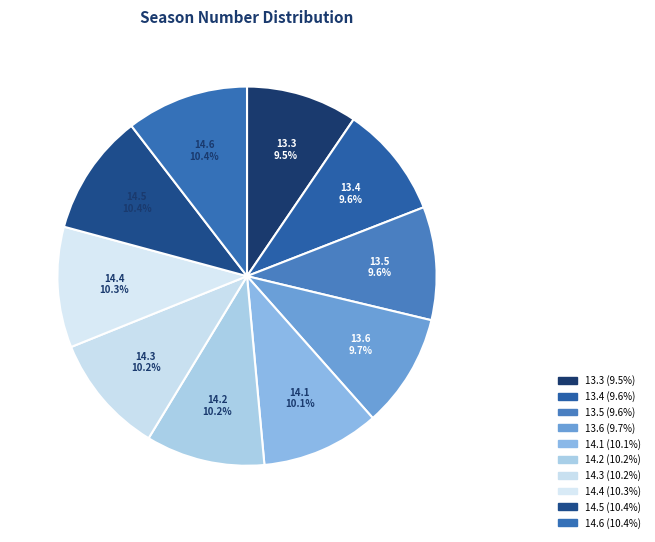

Combined, do 14.5 and 14.1 account for over 50%?

No